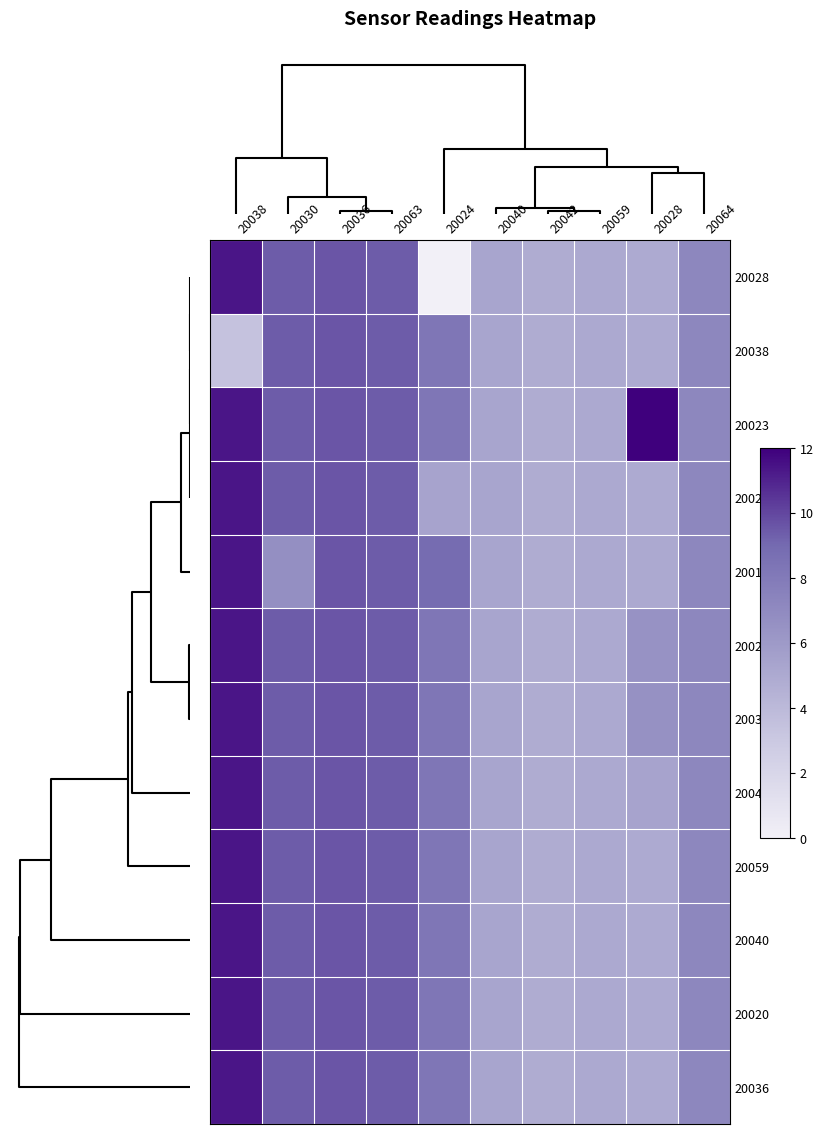

Rank the series by their maximum value, from lowest to highest.

20038, 20028, 20024, 20019, 20027, 20030, 20043, 20059, 20040, 20020, 20036, 20023